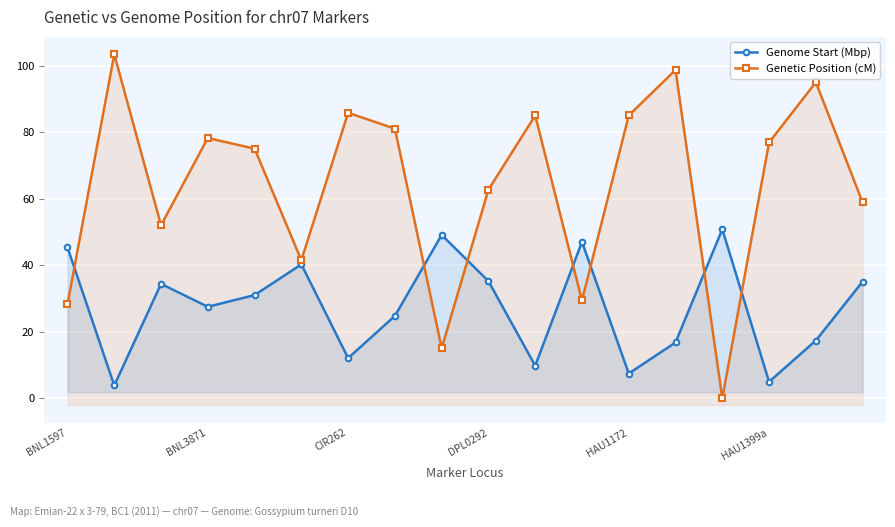

The value of Genome Start (Mbp) at 8 is 49.1. True or false?

True